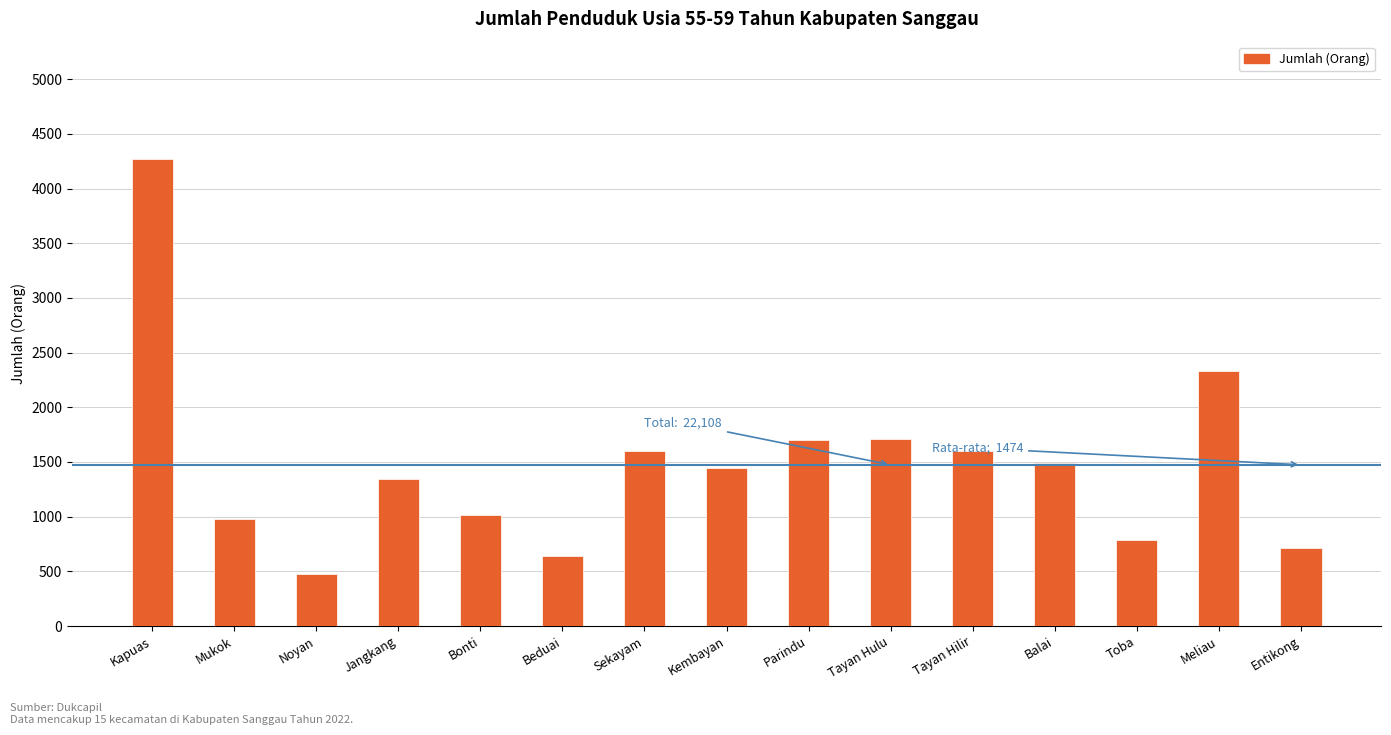

What value does the data have at Sekayam, to the nearest 100?

1600